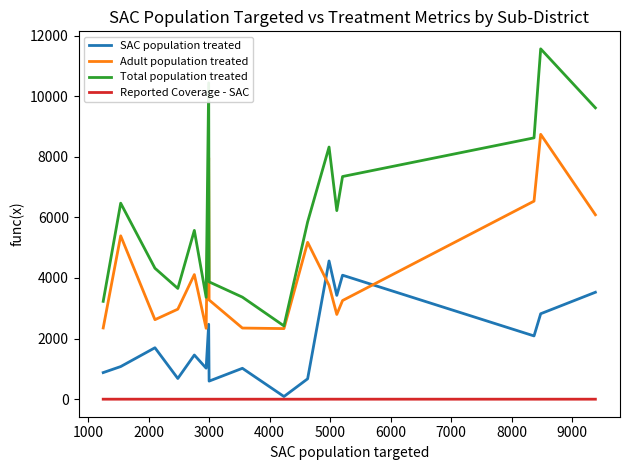

Which series has the widest spread of values?

Total population treated